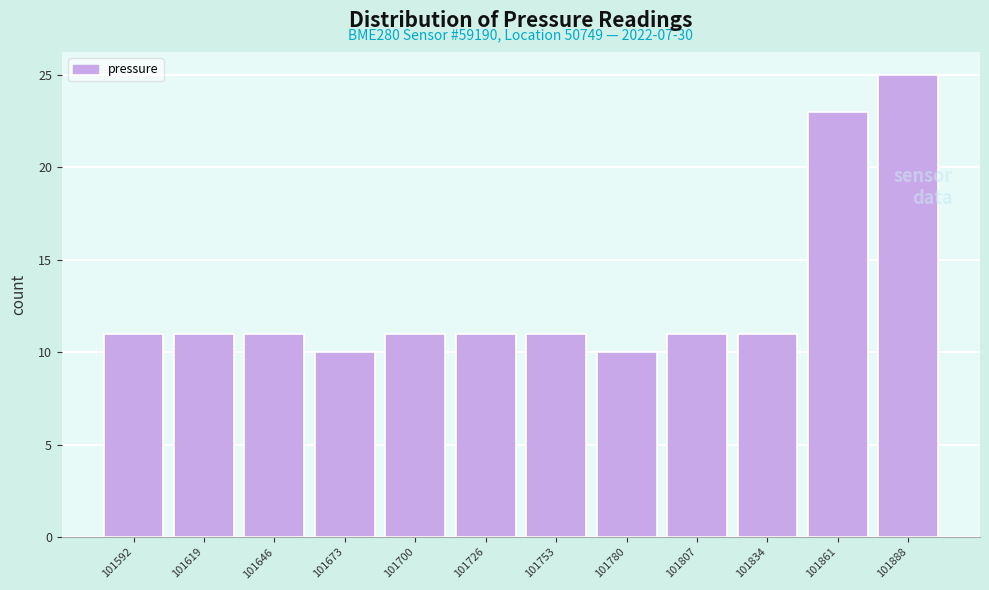

Reading left to right, list all the values displayed in this chart.

101592=11	101619=11	101646=11	101673=10	101700=11	101726=11	101753=11	101780=10	101807=11	101834=11	101861=23	101888=25